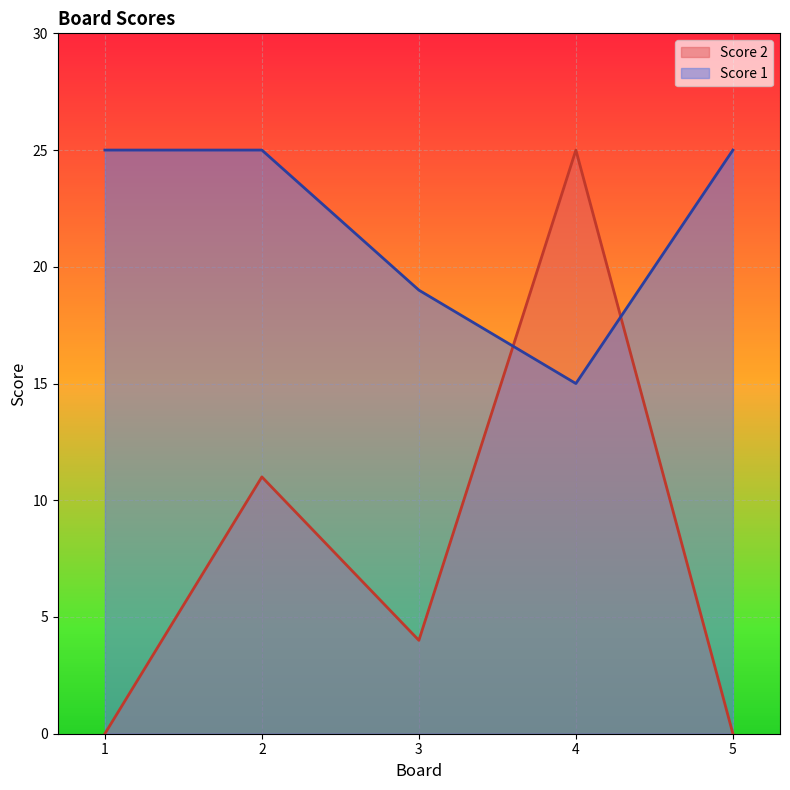

Is it true that Score 1 equals 15 at 4?

True